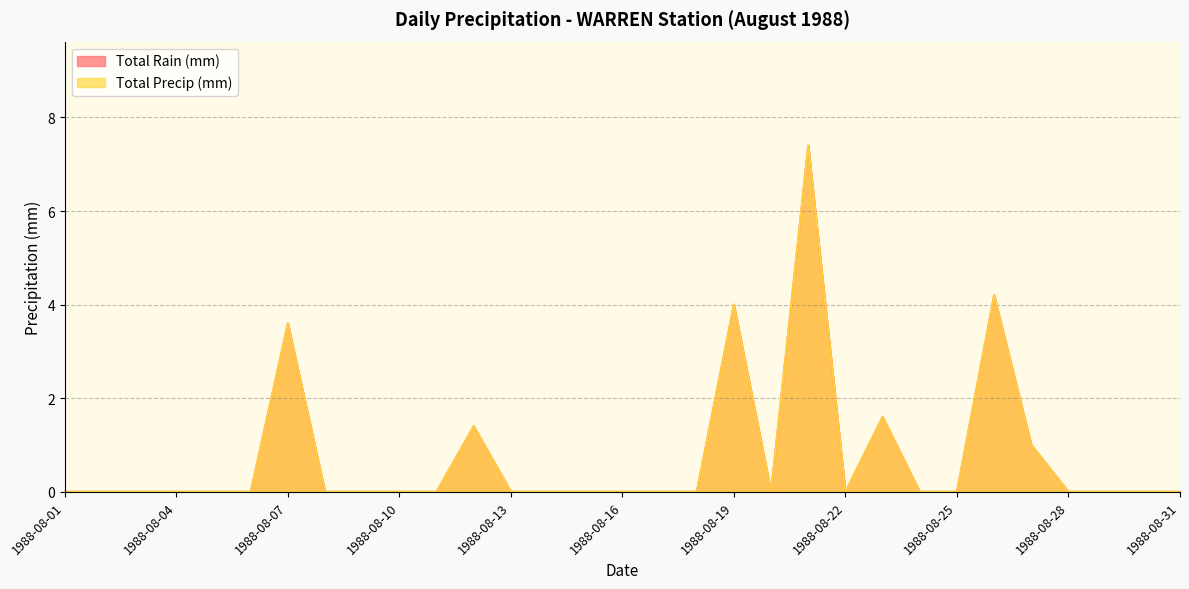

Which series has the largest range (max minus min)?

Total Rain (mm)